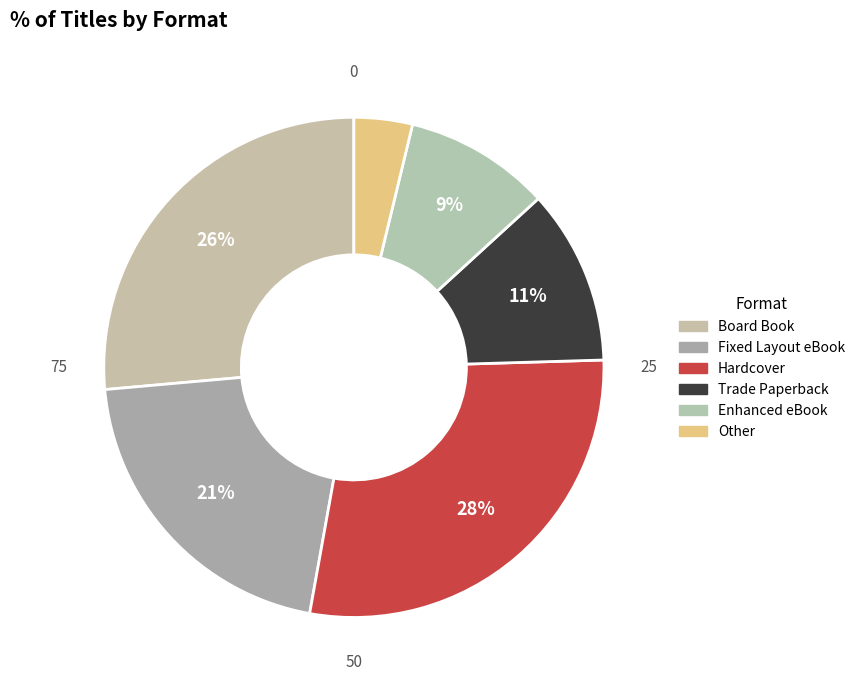

What percentage is the Board Book slice, to the nearest percent?

26%